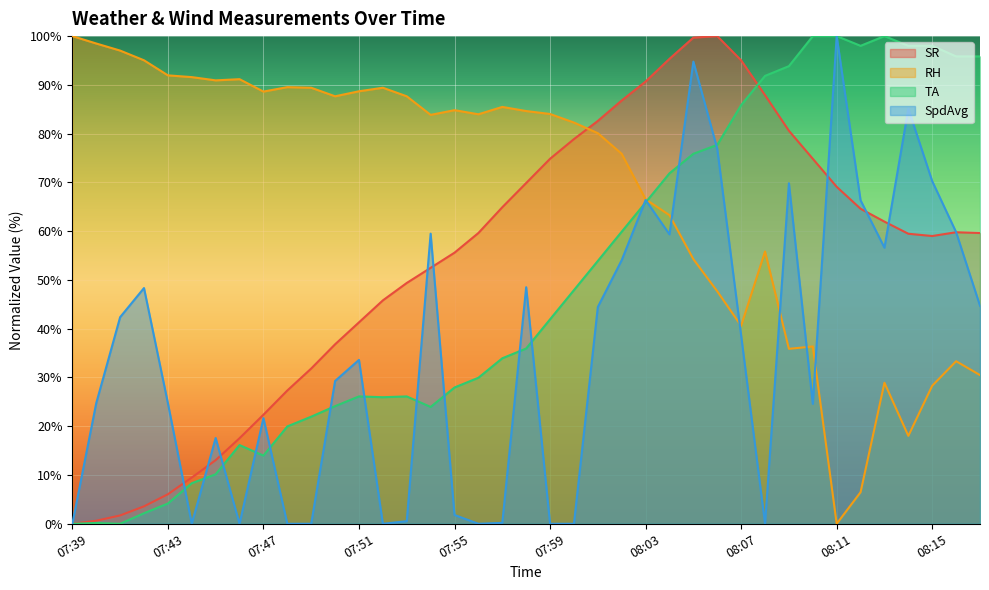

What is the average value of the TA series?

48.8